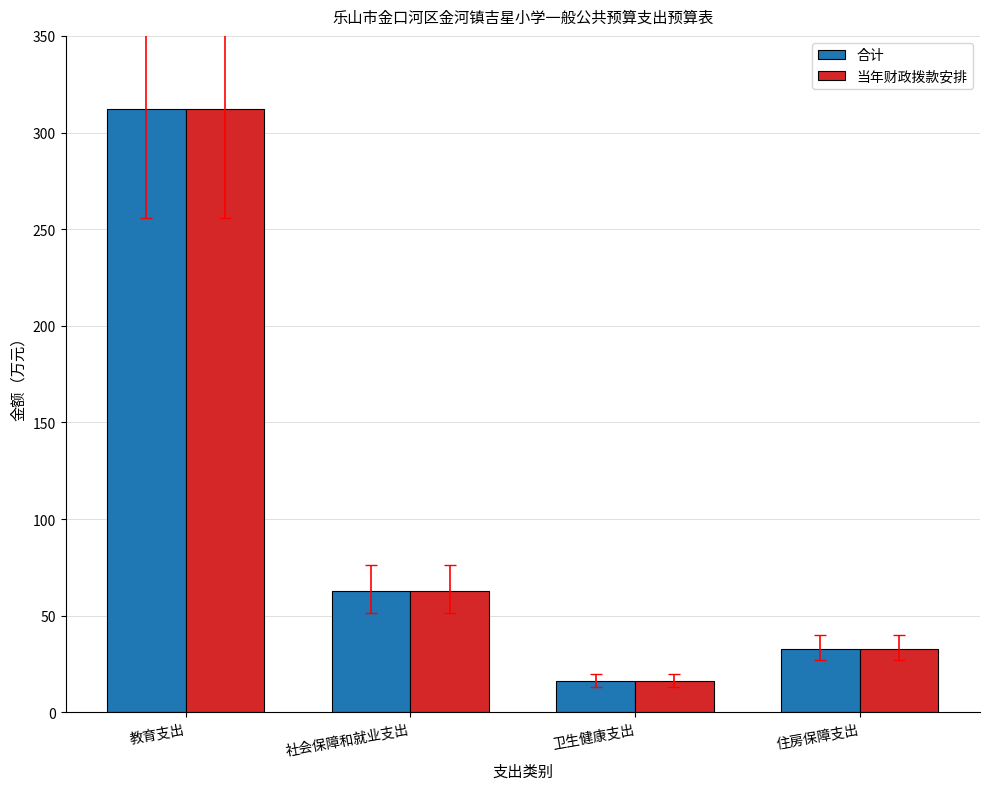

True or false: 当年财政拨款安排 has a value of 312.2 at 教育支出.

True